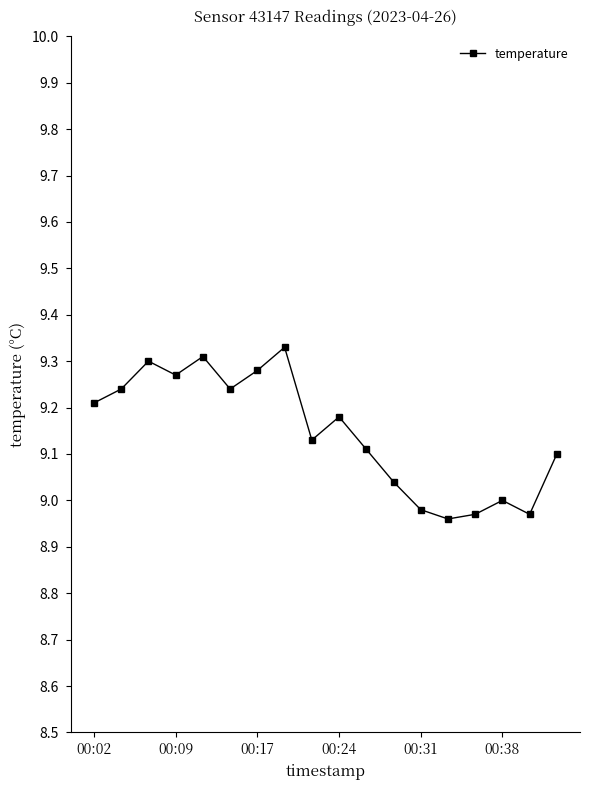

What is the difference between the maximum and second lowest values?

0.4